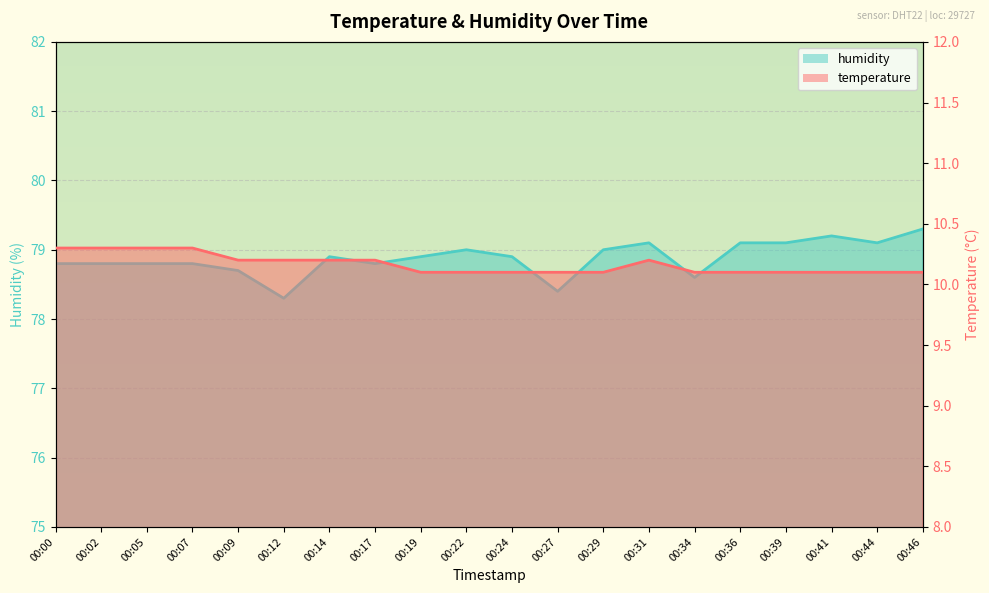

Reading right to left, what are all the values shown in this chart?

temperature: 00:46=10.1	00:44=10.1	00:41=10.1	00:39=10.1	00:36=10.1	00:34=10.1	00:31=10.2	00:29=10.1	00:27=10.1	00:24=10.1	00:22=10.1	00:19=10.1	00:17=10.2	00:14=10.2	00:12=10.2	00:09=10.2	00:07=10.3	00:05=10.3	00:02=10.3	00:00=10.3
humidity: 00:46=79.3	00:44=79.1	00:41=79.2	00:39=79.1	00:36=79.1	00:34=78.6	00:31=79.1	00:29=79.0	00:27=78.4	00:24=78.9	00:22=79.0	00:19=78.9	00:17=78.8	00:14=78.9	00:12=78.3	00:09=78.7	00:07=78.8	00:05=78.8	00:02=78.8	00:00=78.8